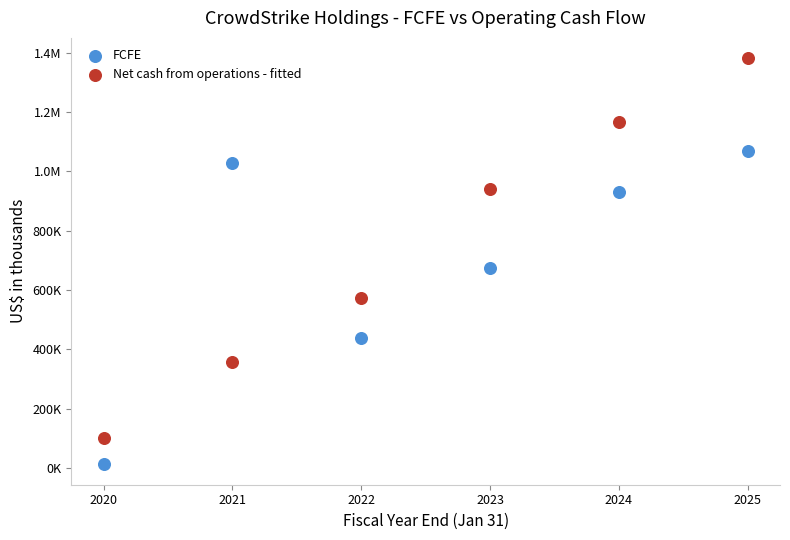

What are all the series names shown in the legend?

FCFE, Net cash from operations - fitted